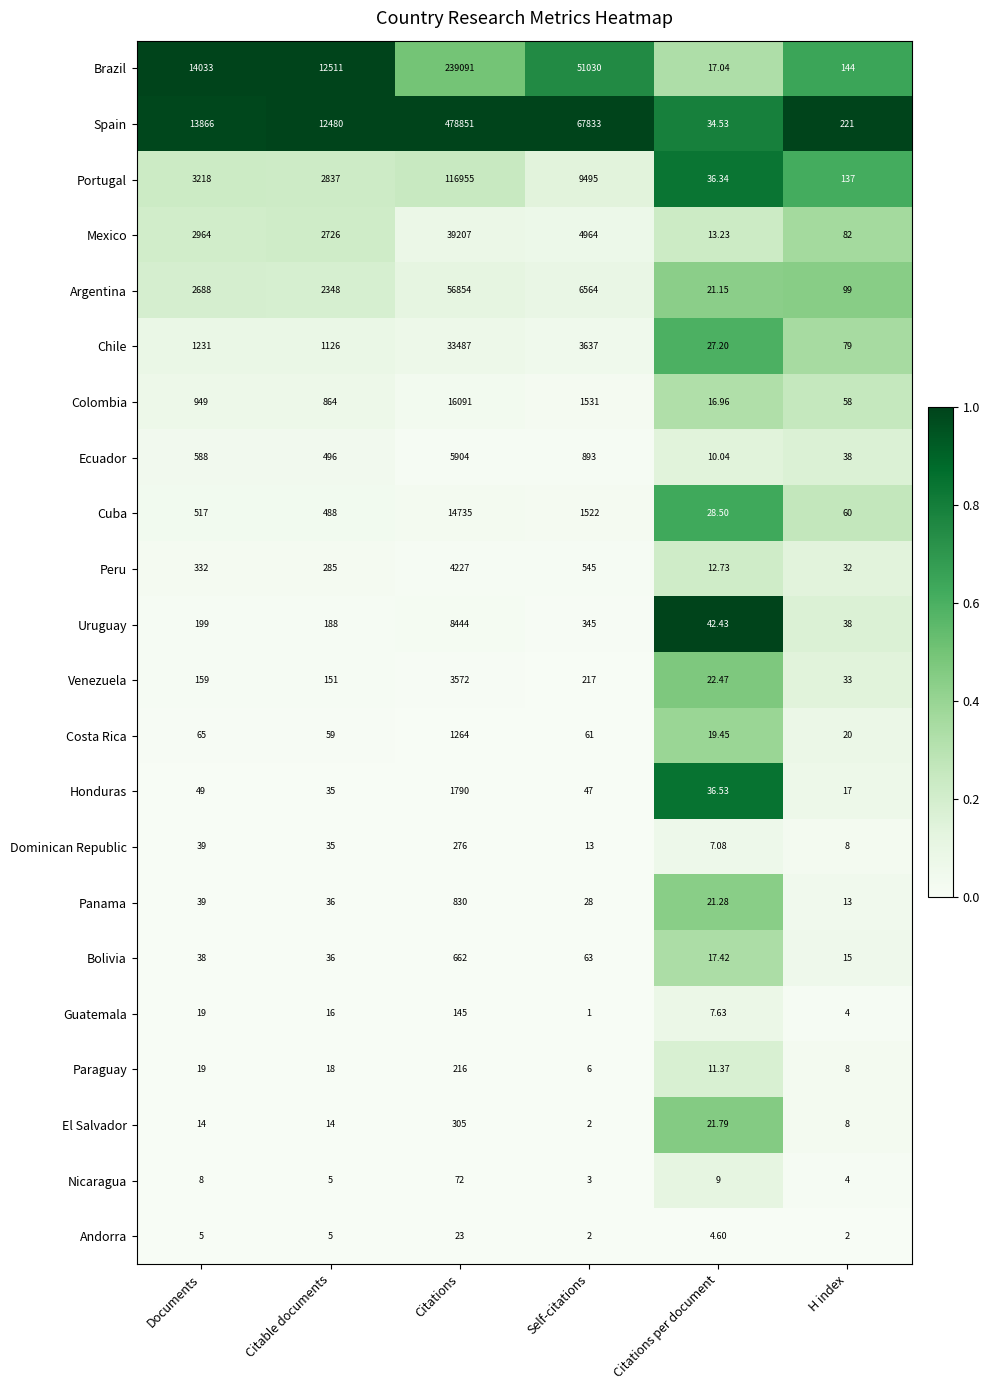

What is the total value across all series at H index?

1120.0